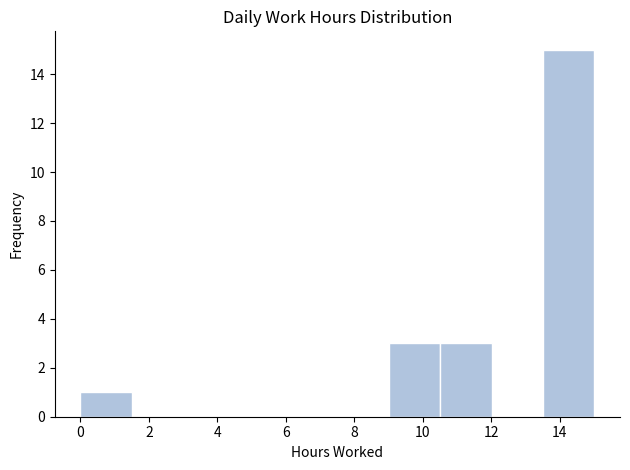

Reading left to right, list every bar in this chart as the range it spans on the x-axis followed by its height. Neither the bar edges nor the heights are printed on the chart, so give them approximately, as read against the axes.

0.0 to 1.6: 1
1.6 to 3.0: 0
3.0 to 4.6: 0
4.6 to 6.0: 0
6.0 to 7.6: 0
7.6 to 9.0: 0
9.0 to 10.6: 3
10.6 to 12.0: 3
12.0 to 13.6: 0
13.6 to 15.0: 15